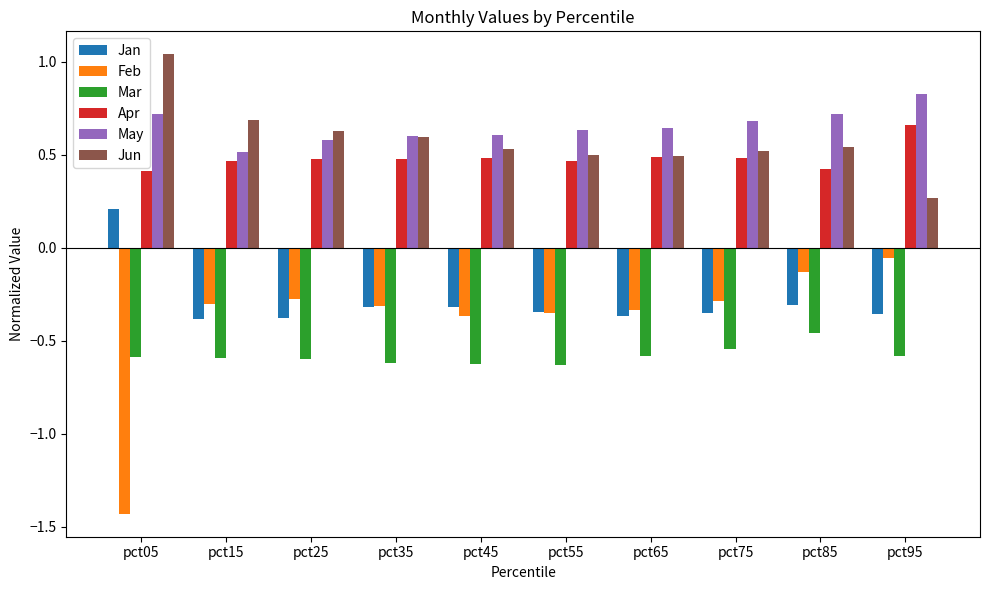

Which category has the lowest value across all series?

pct05